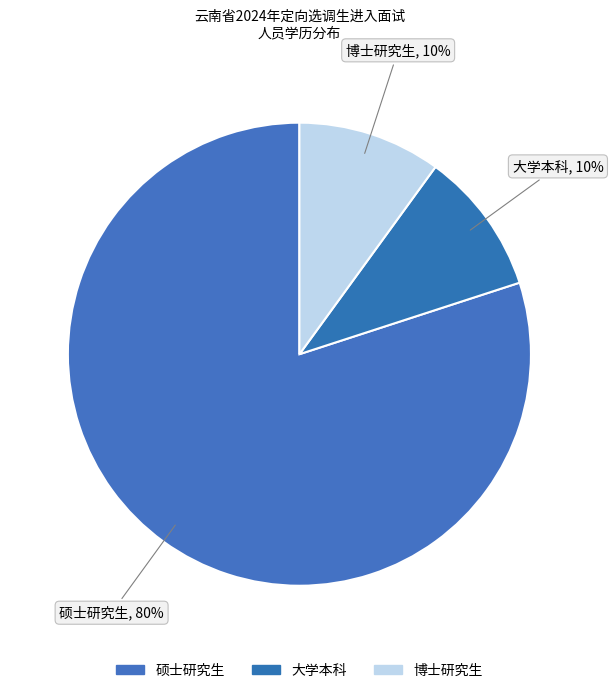

What is the largest slice in the pie chart?

硕士研究生